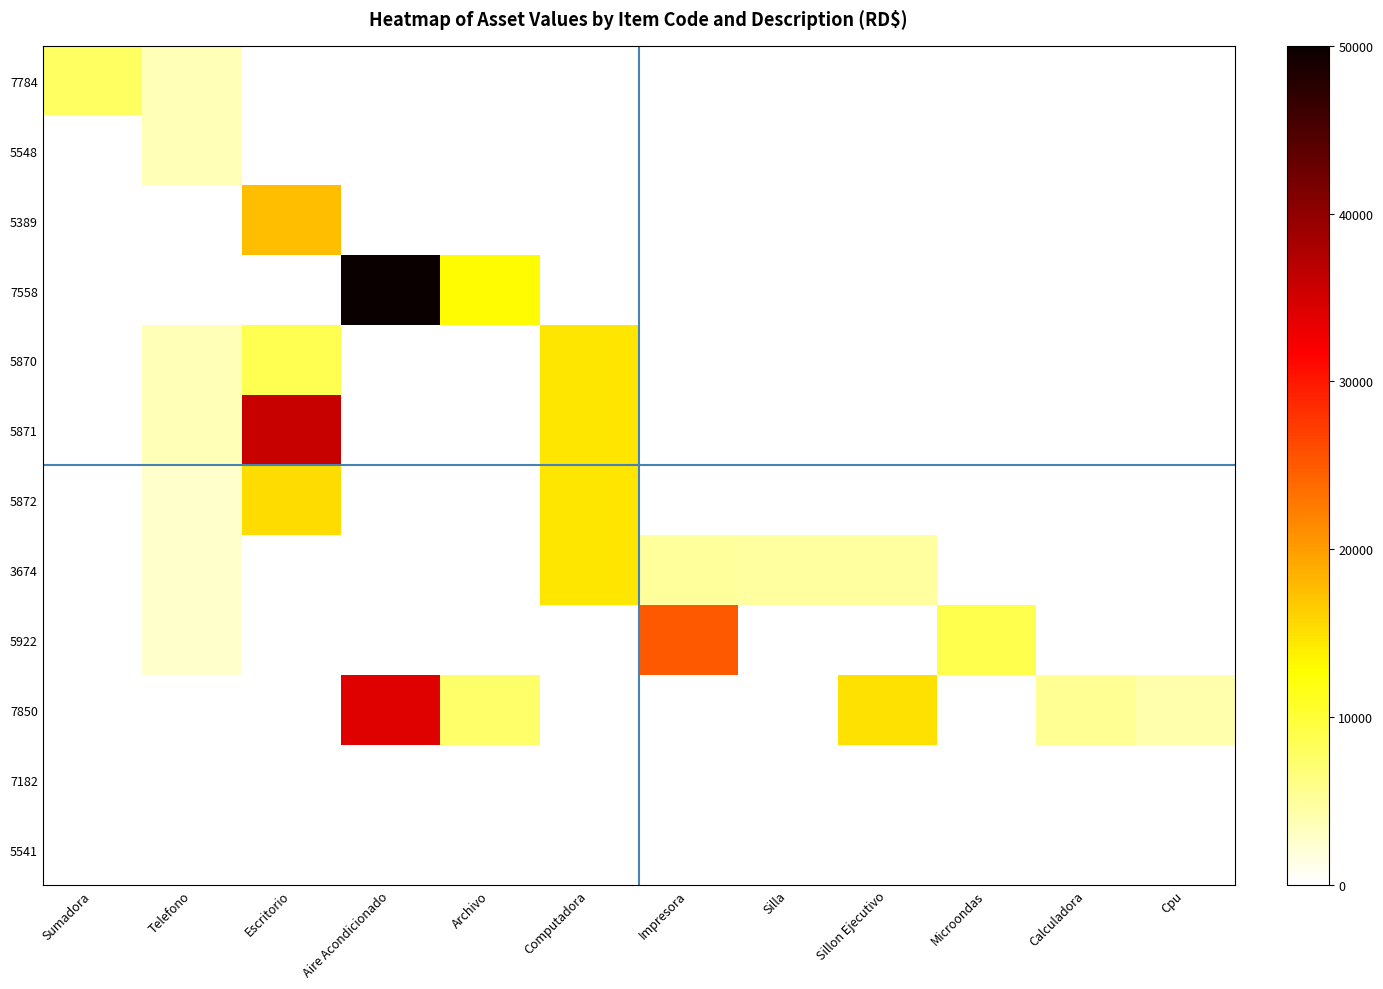

What is the total value across all series at Silla?

4800.8